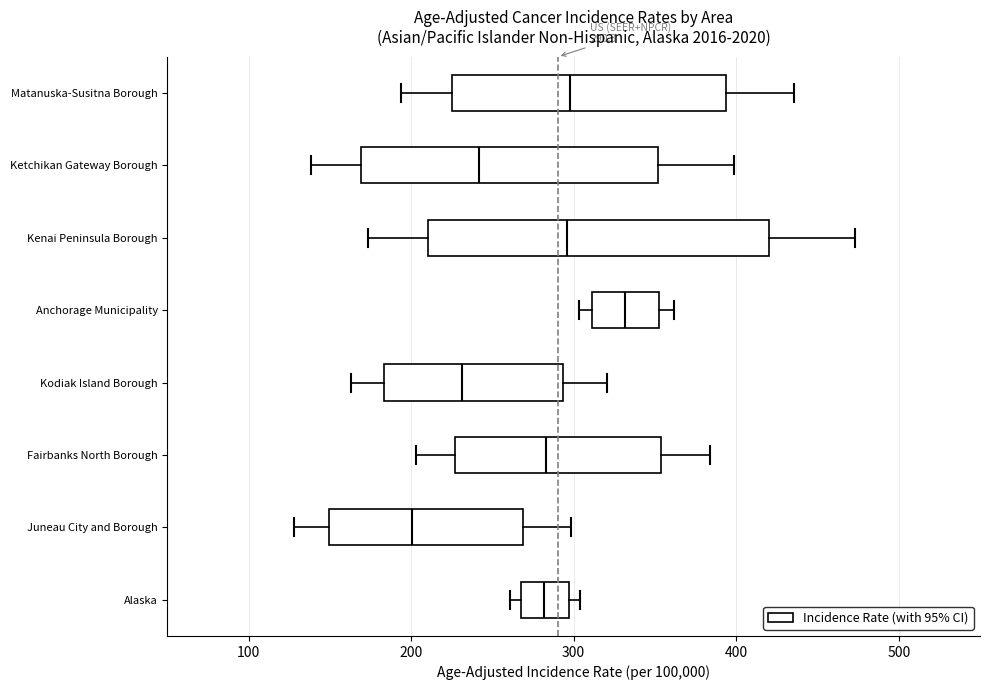

Which box's median line is the furthest to the left?

Juneau City and Borough